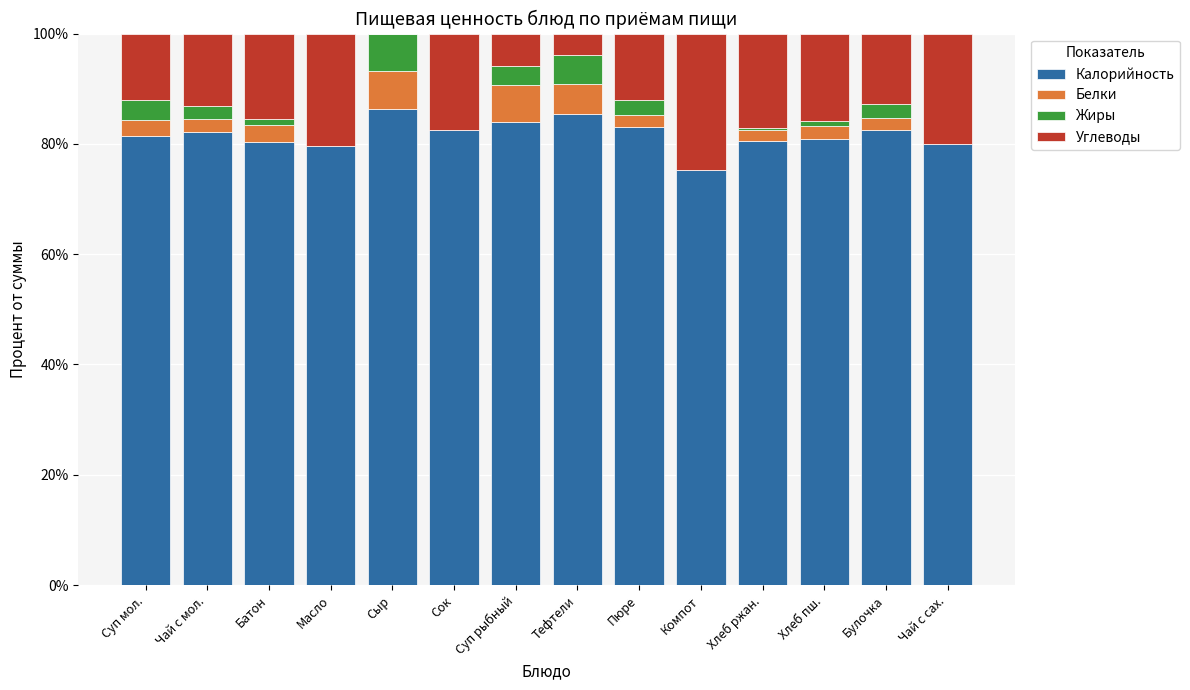

True or false: Калорийность has a value of 38.8 at Компот.

False